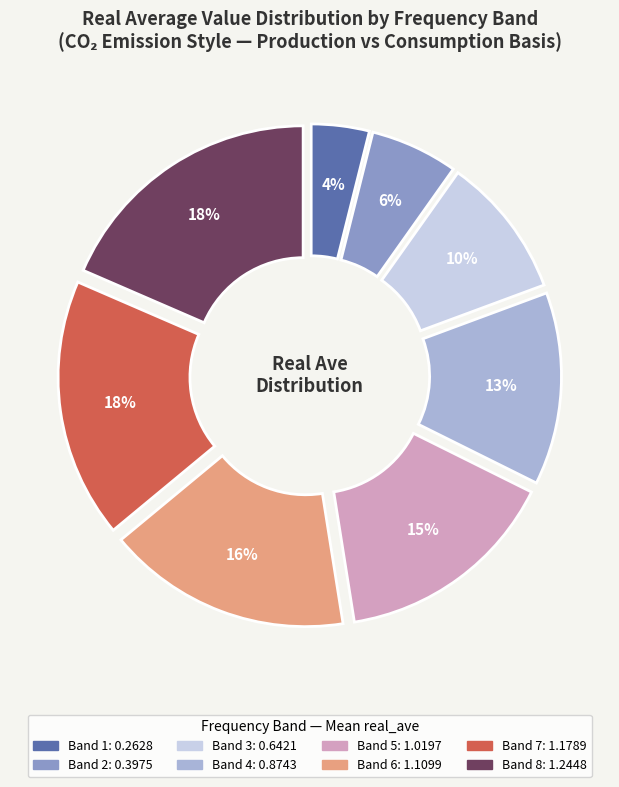

Is there a majority slice in this chart?

No